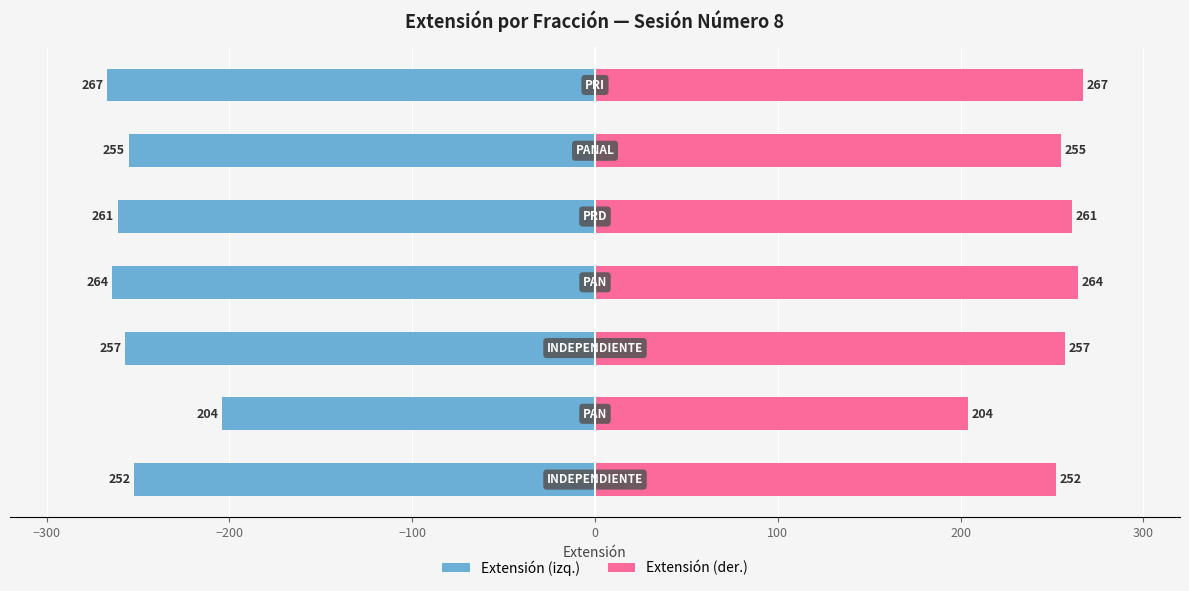

Rank the series at 0 from highest to lowest value.

Extensión (der.), Extensión (izq.)